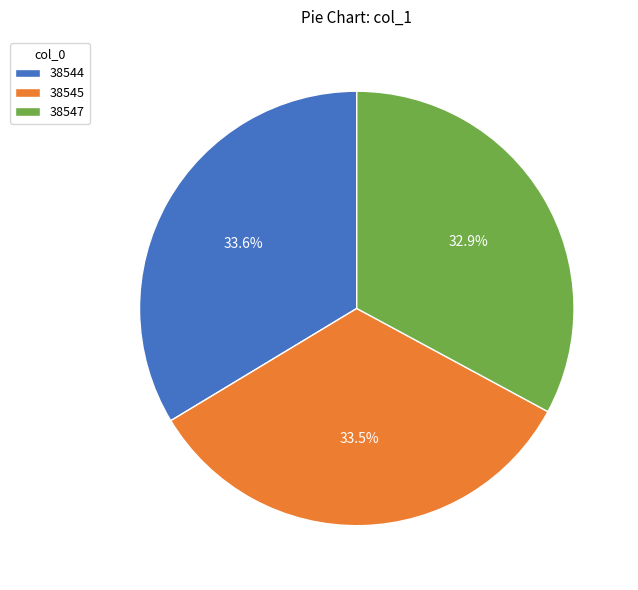

The 38544 slice represents 46% of the pie. True or false?

False